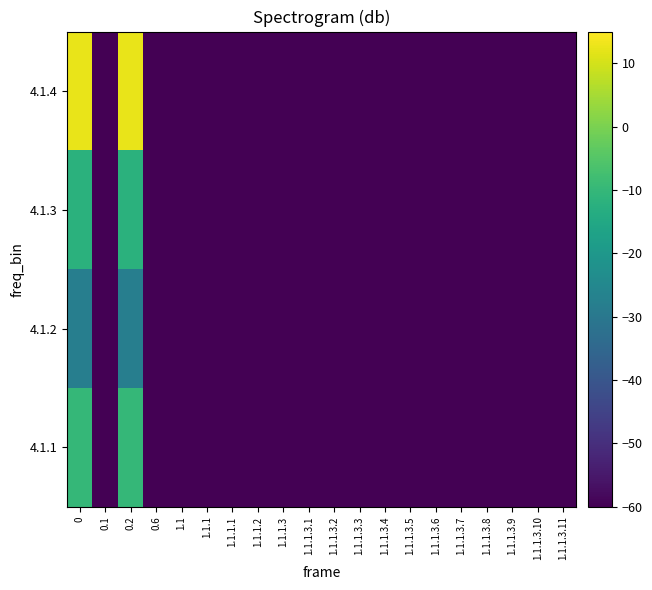

How many series are shown in this chart?

4